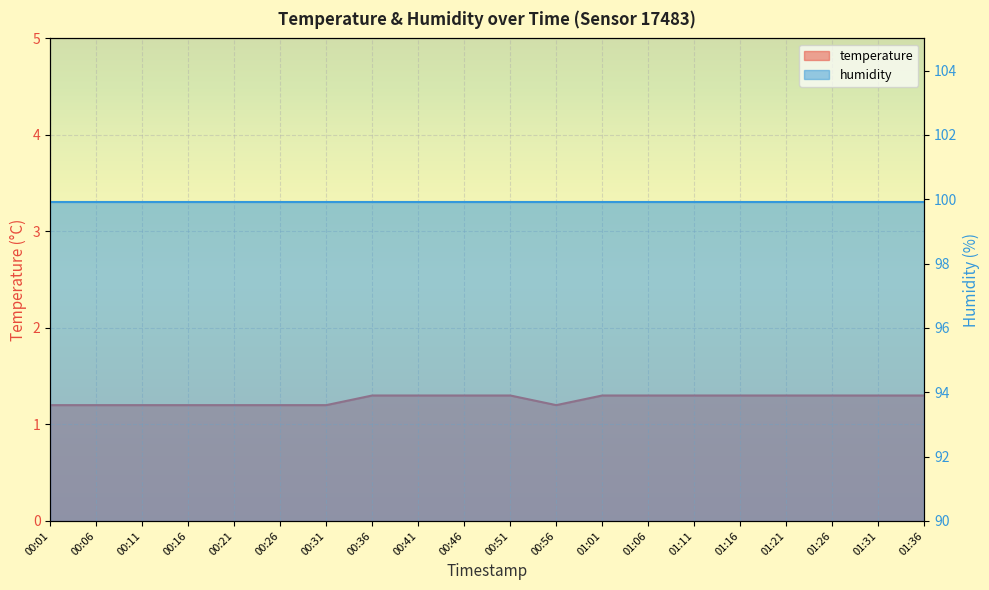

Does the chart display data point markers on the line(s)?

No